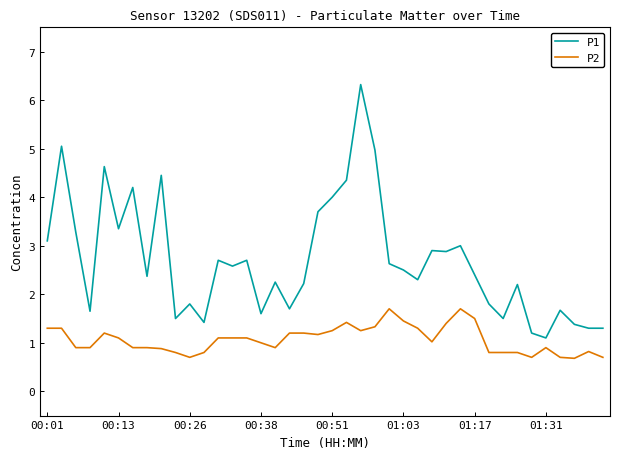

True or false: P1 and P2 intersect in this chart.

False